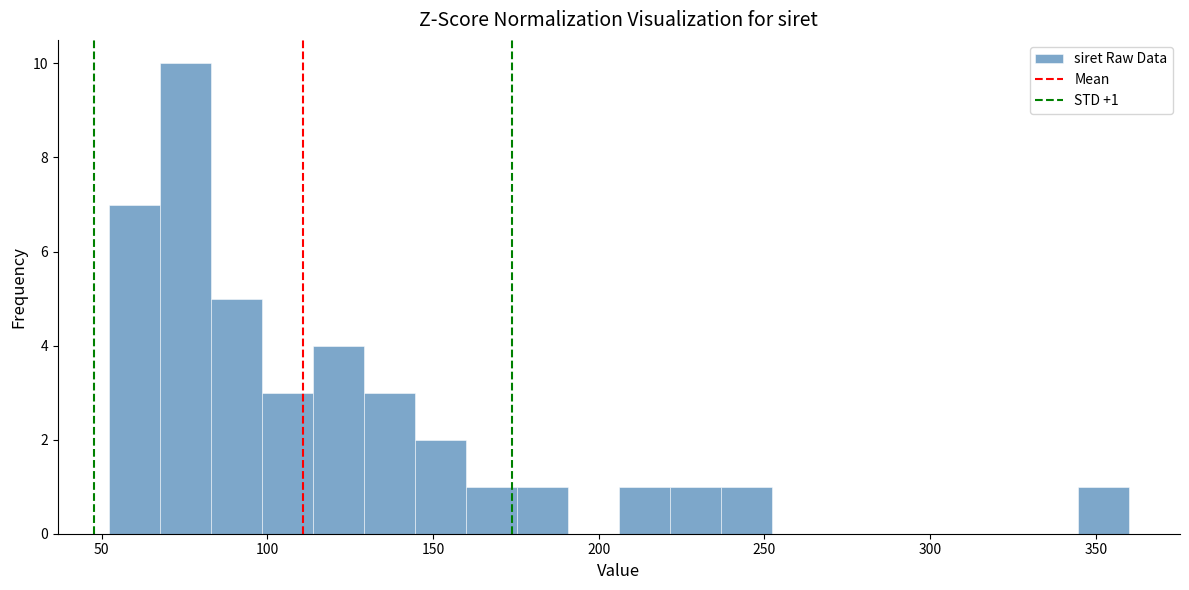

Around what value on the x-axis is the tallest bar? Give the approximate position of its centre, as read against the axis.

75